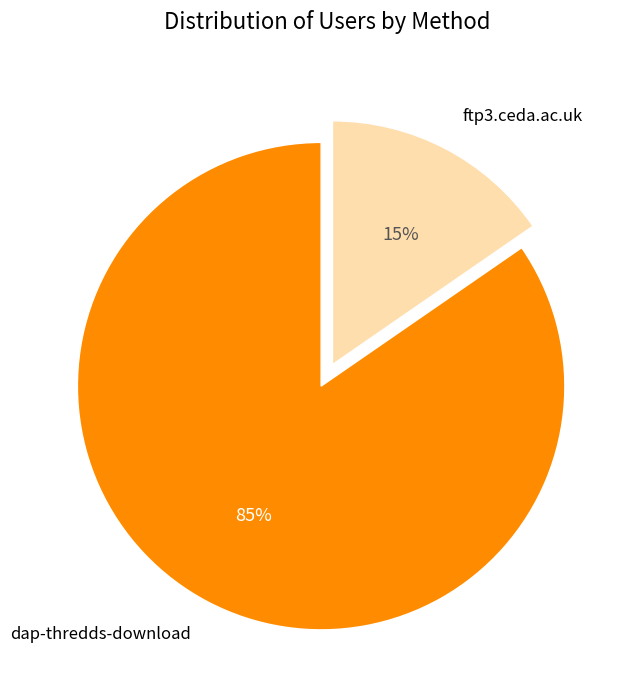

To the nearest percent, what is the average slice percentage?

50%